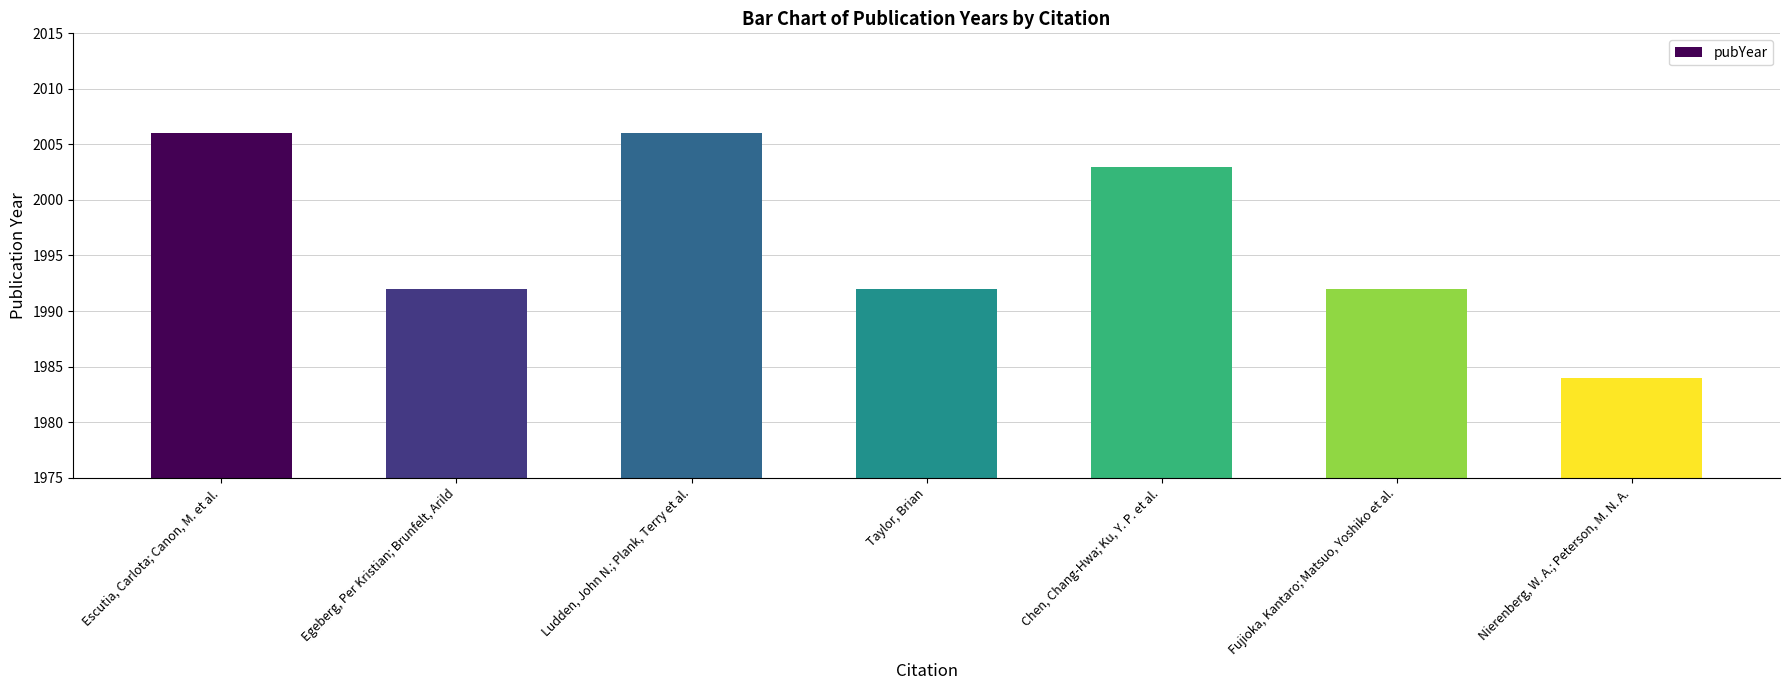

Where does the data first go above 1992?

Escutia, Carlota; Canon, M. et al.